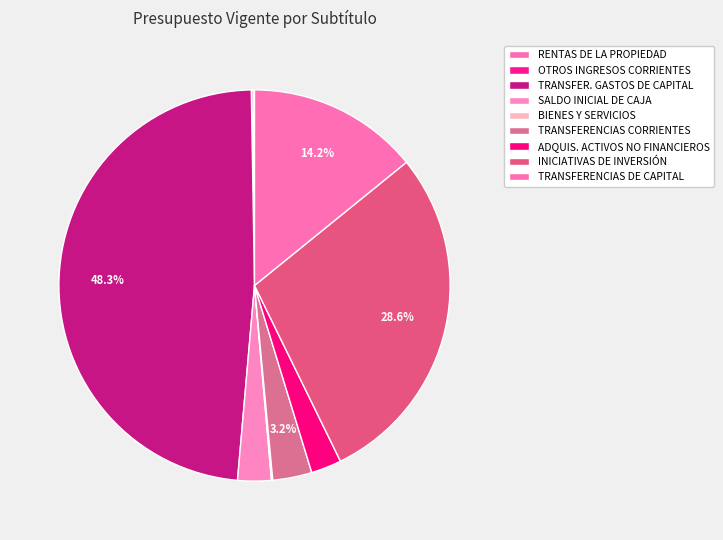

Does any single category account for the majority?

No